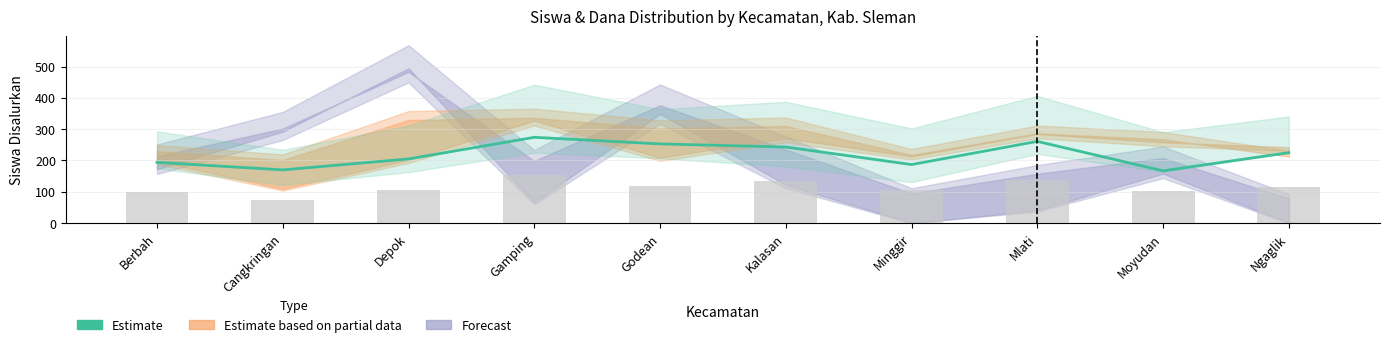

Reading left to right, list all the values displayed in this chart.

Berbah=194	Cangkringan=170	Depok=205	Gamping=274	Godean=253	Kalasan=243	Minggir=187	Mlati=261	Moyudan=167	Ngaglik=225